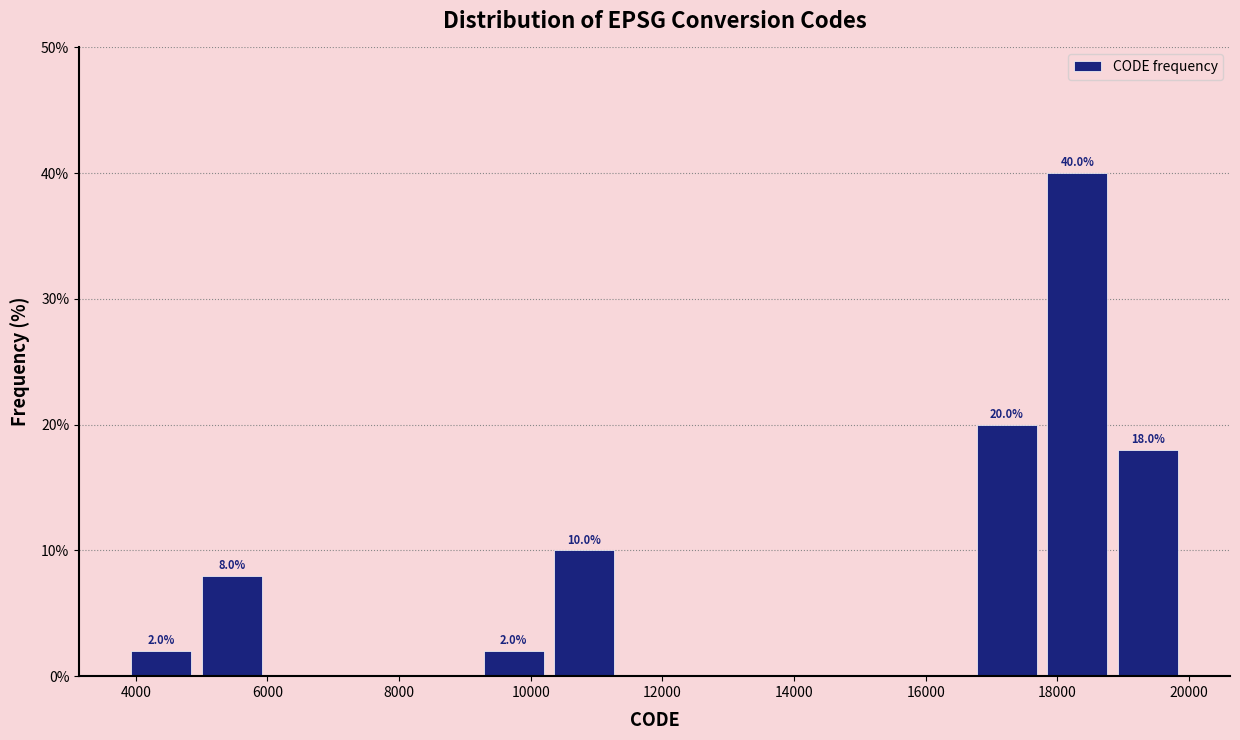

Over which range of the x-axis is the bar tallest?

17800 to 18800